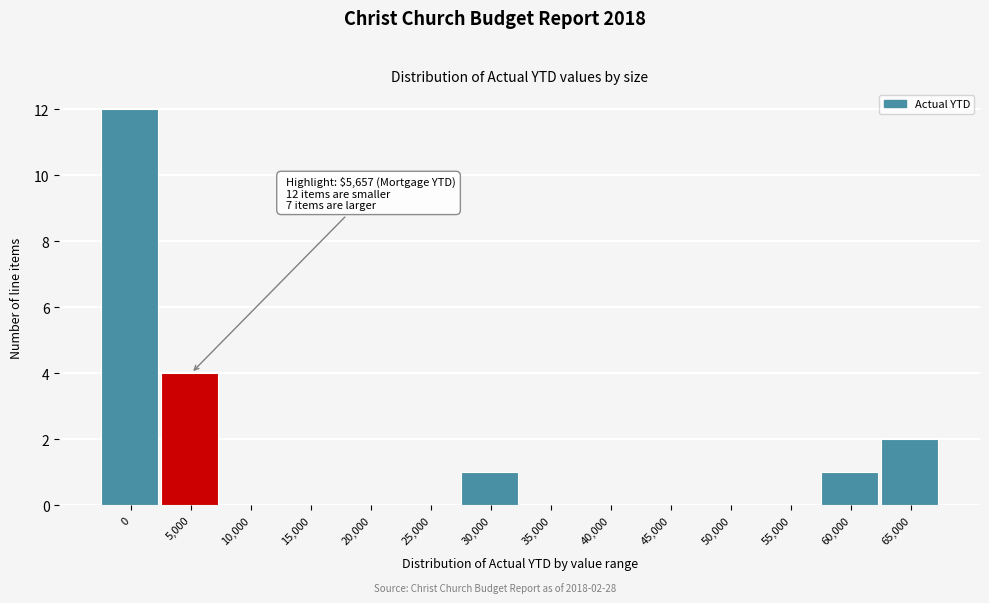

Reading left to right, list all the values displayed in this chart.

0=12	5,000=4	10,000=0	15,000=0	20,000=0	25,000=0	30,000=1	35,000=0	40,000=0	45,000=0	50,000=0	55,000=0	60,000=1	65,000=2